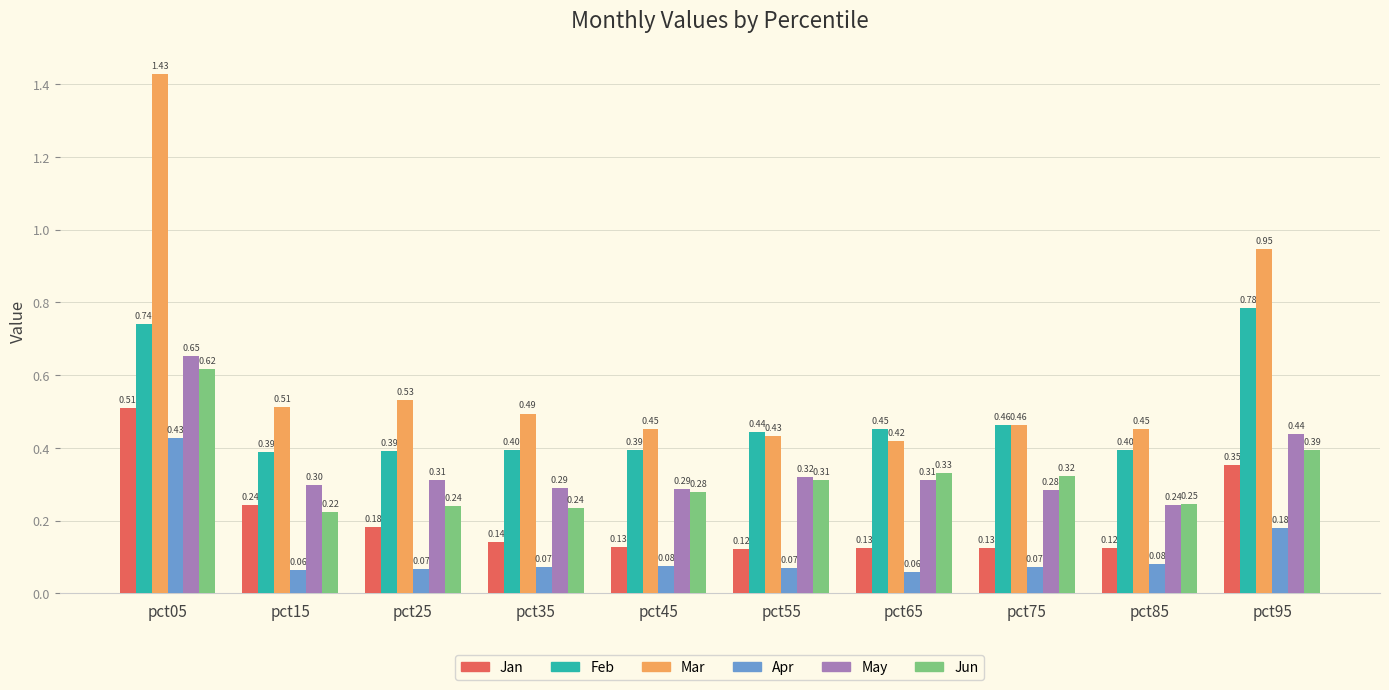

What is the sum of all Jan values?

2.1